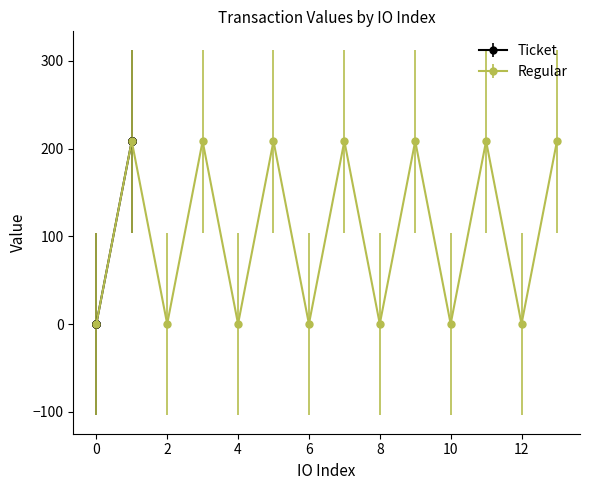

In Regular, how many points are lower than both neighbors (excluding endpoints)?

6